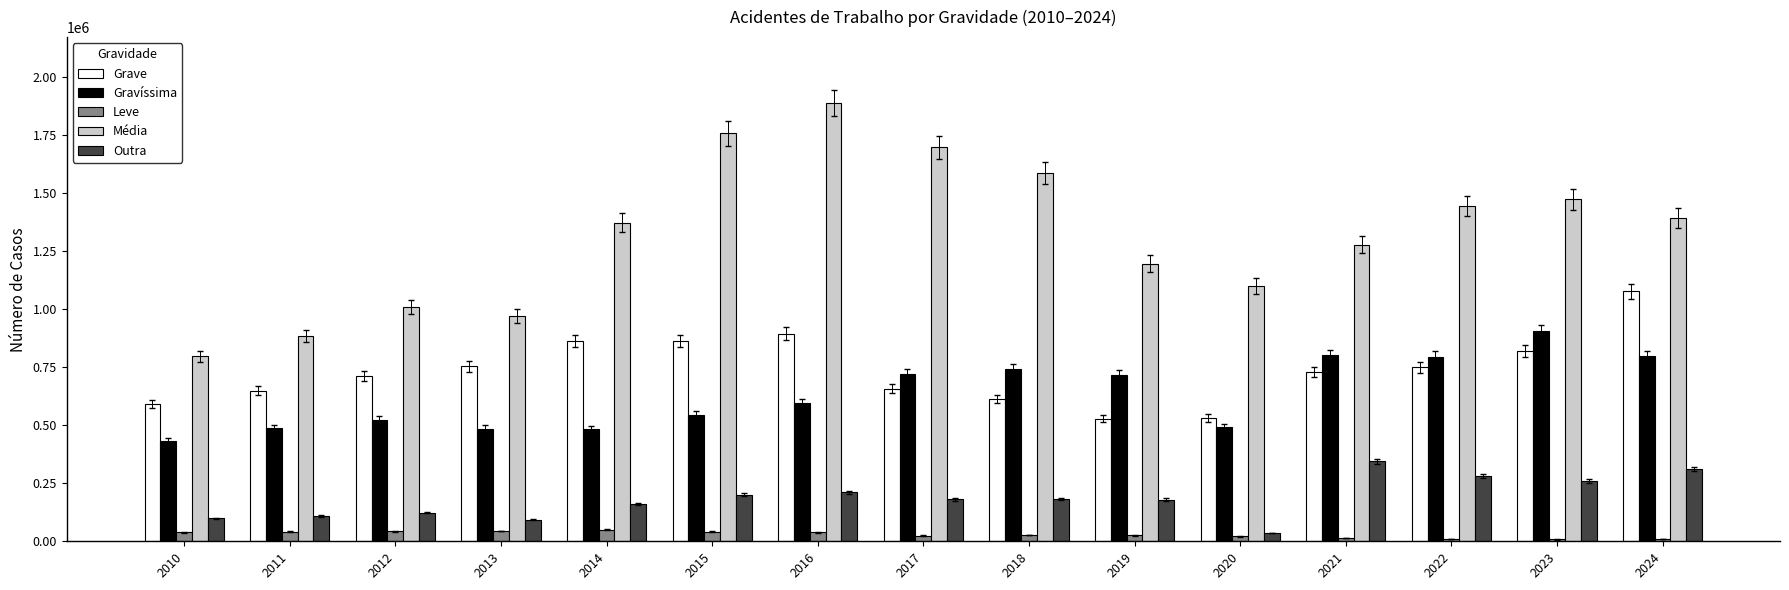

Which series has the largest total across all categories?

Média